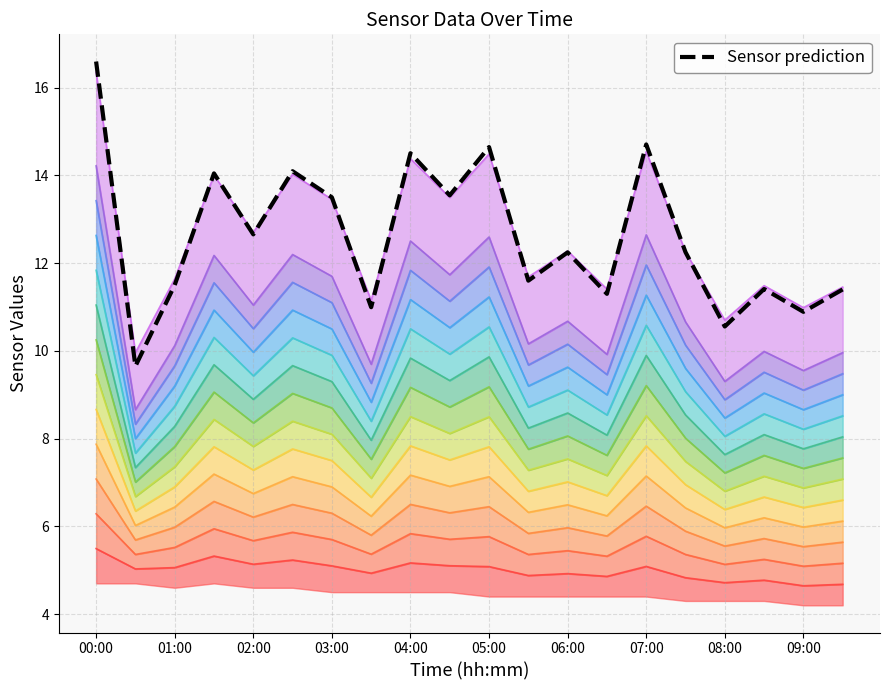

Which label corresponds to the largest value in the chart?

00:00